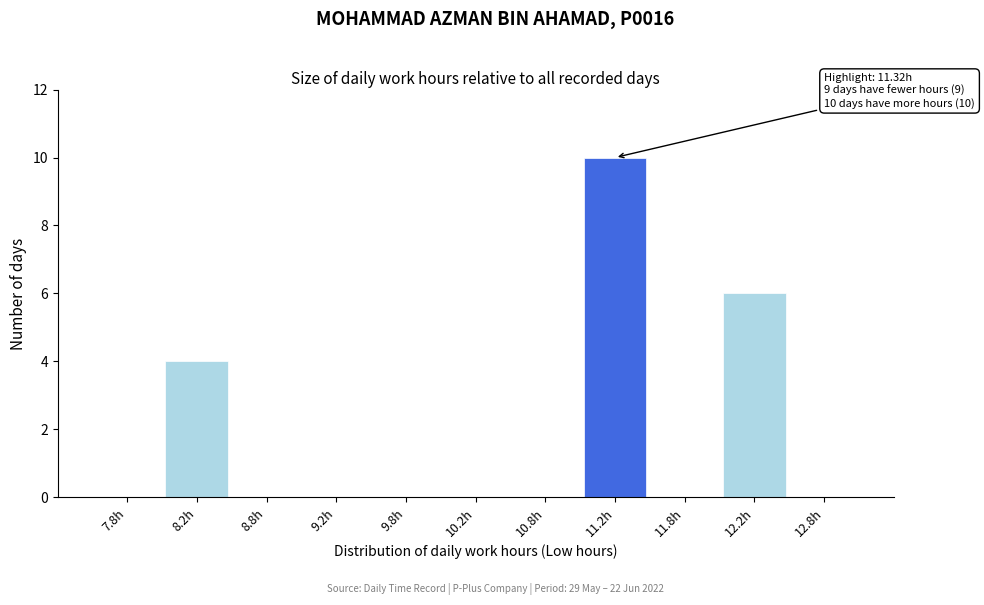

Which range on the x-axis has the tallest bar?

11.0 to 11.5